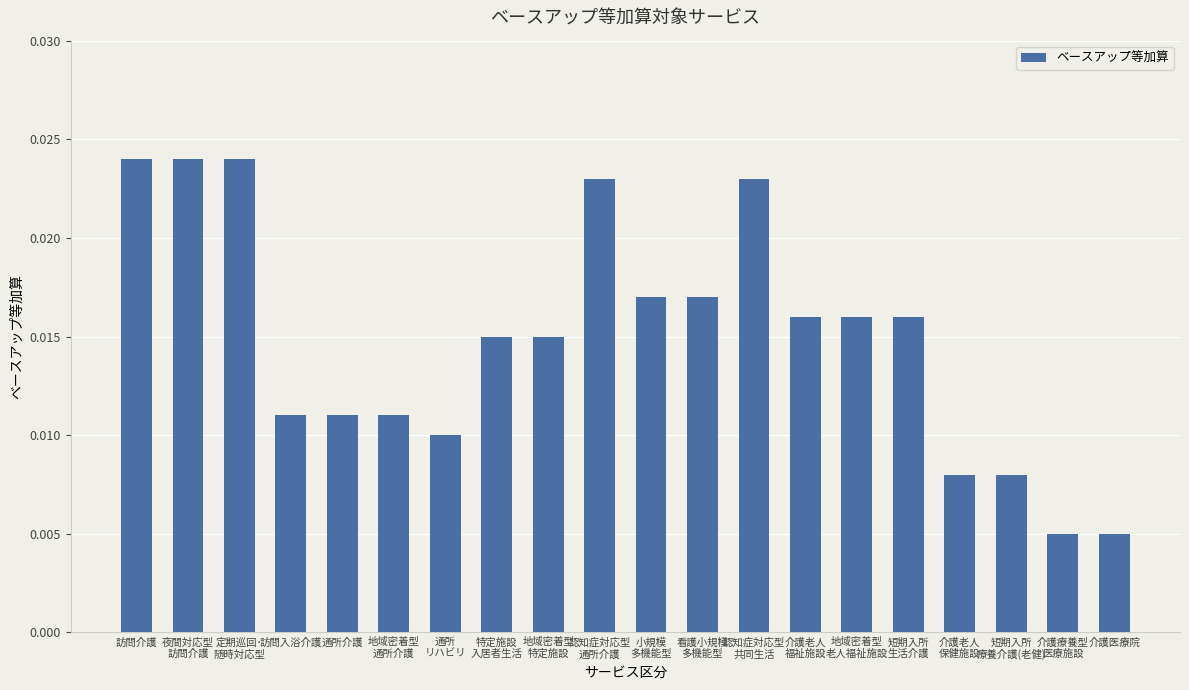

How many values are between 0 and 1?

20